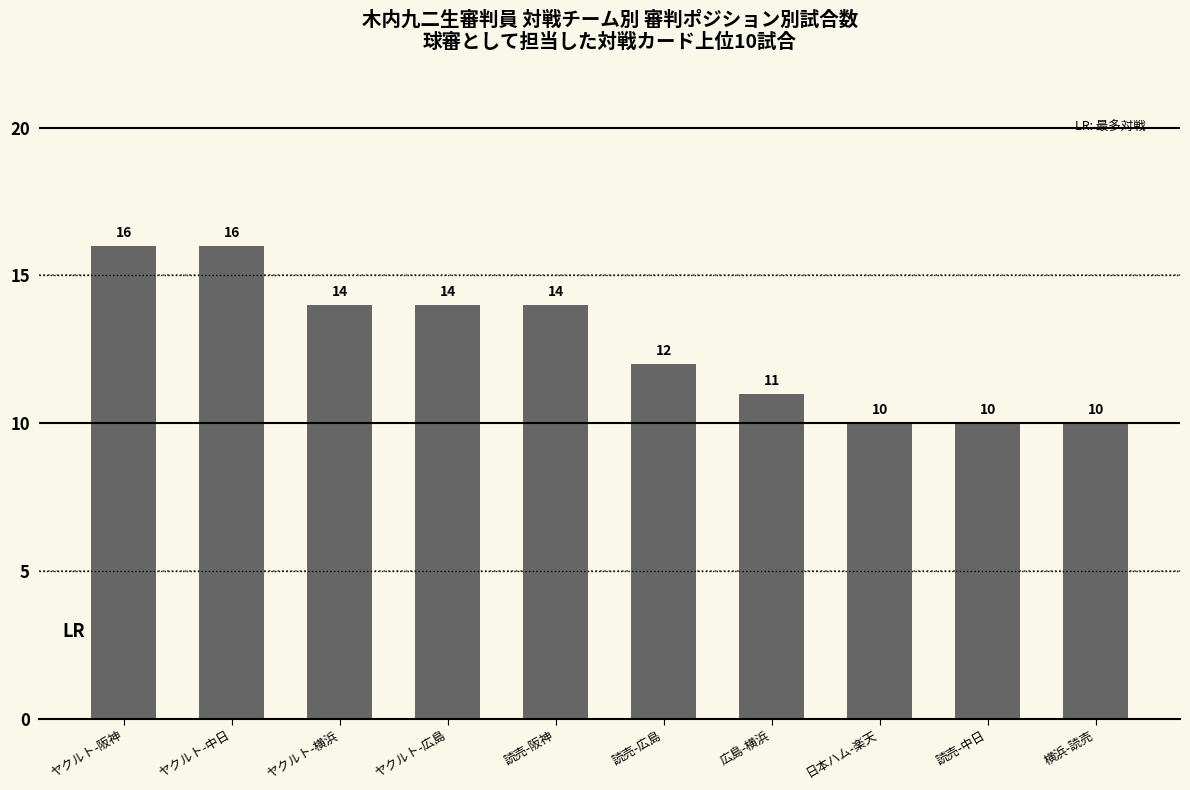

What is the smallest value displayed?

10